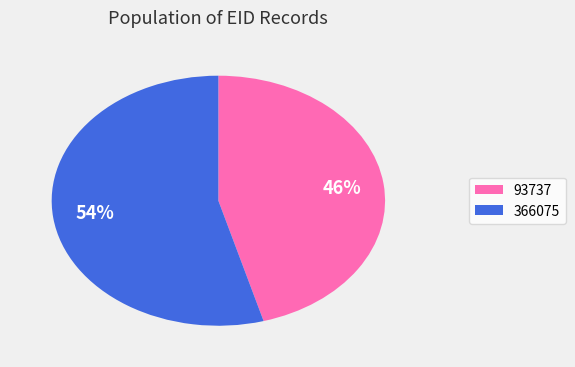

Is the sum of 93737 and 366075 greater than half?

Yes